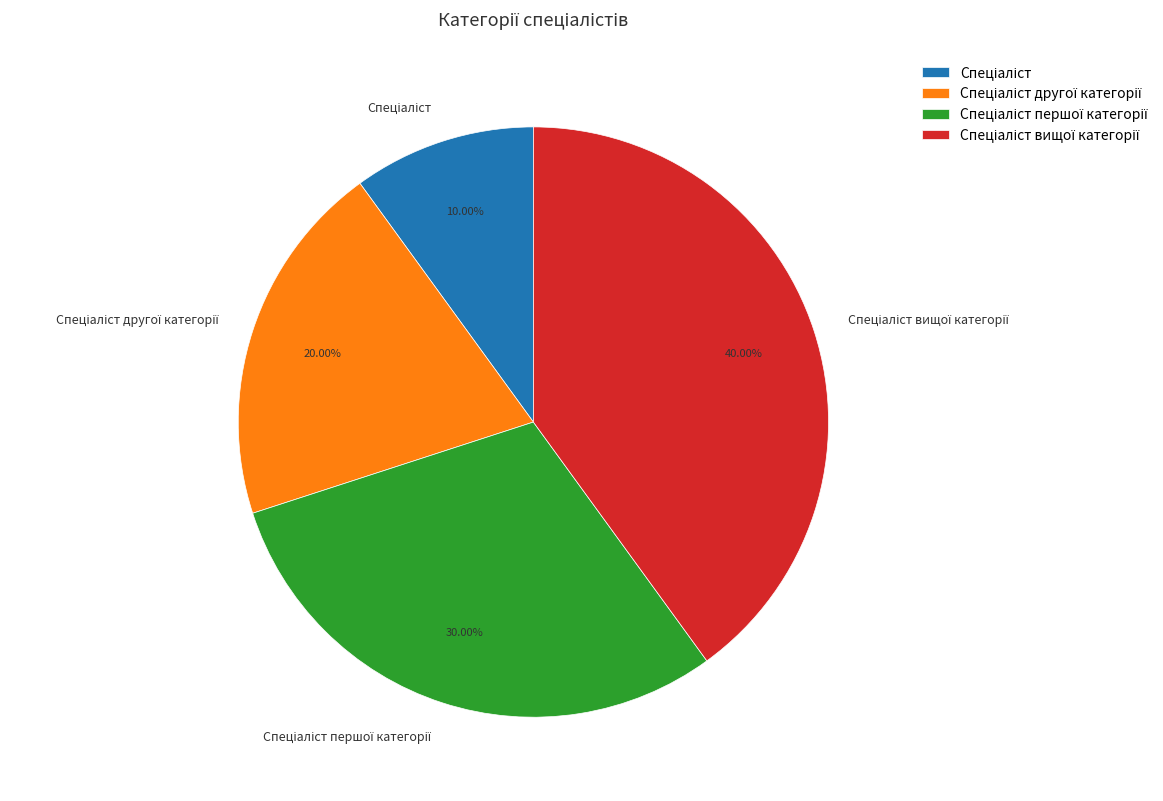

Is there any slice that represents more than half of the pie?

No